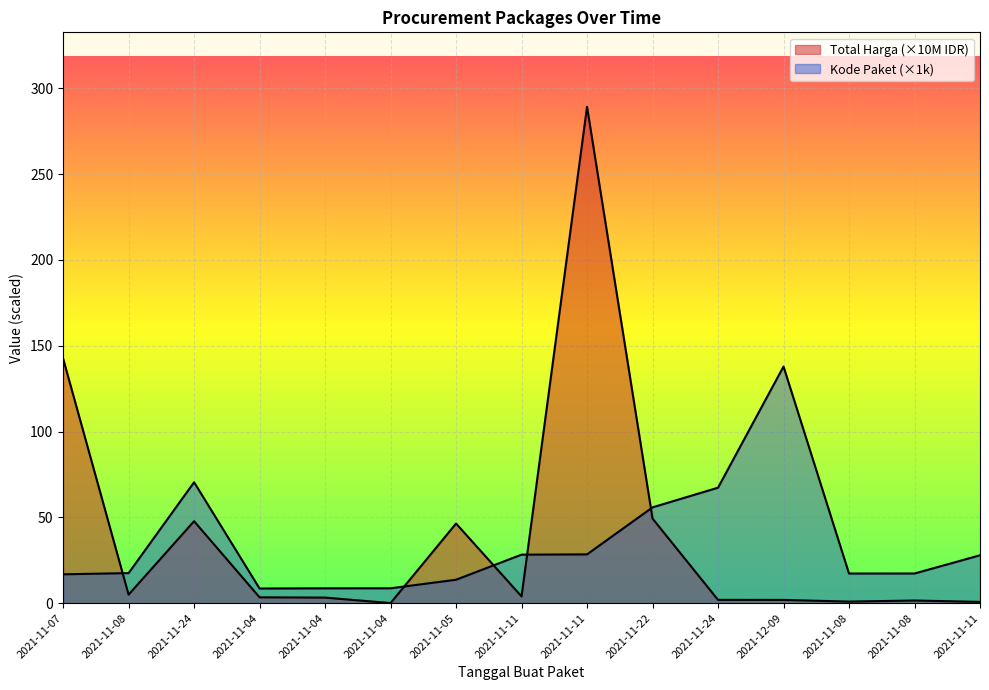

The Kode Paket series shows 36.0 at 2021-12-09. True or false?

False